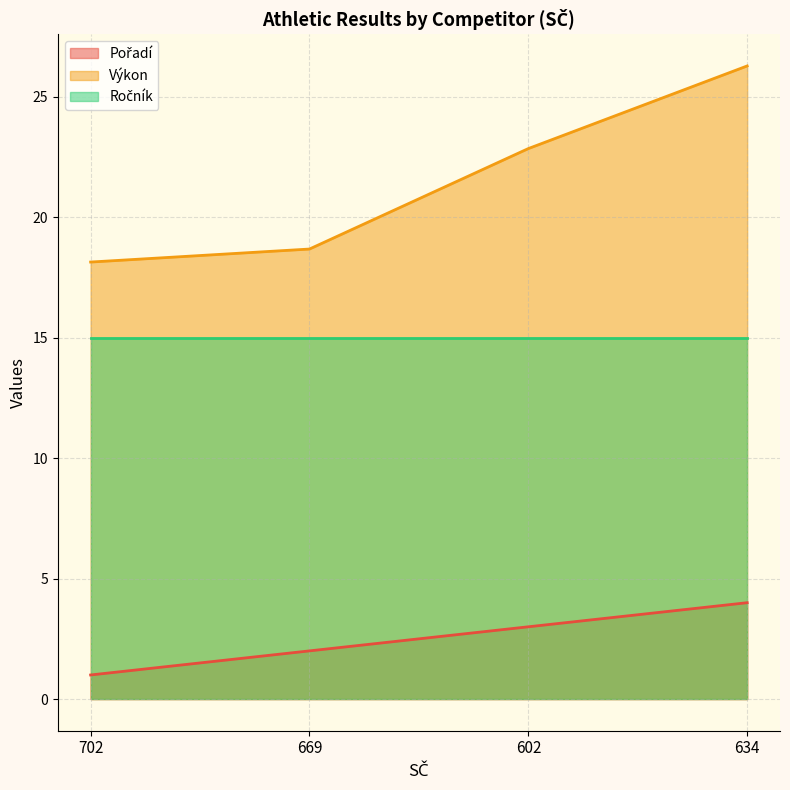

How many lines are shown in the chart?

3